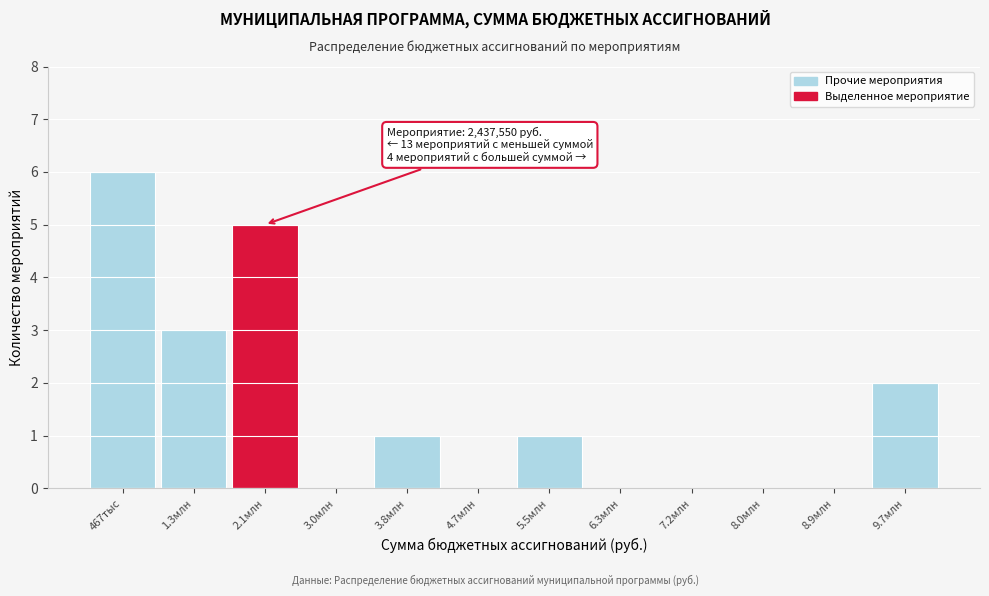

Reading left to right, what are all the values shown in this chart?

467тыс=6	1.3млн=3	2.1млн=5	3.0млн=0	3.8млн=1	4.7млн=0	5.5млн=1	6.3млн=0	7.2млн=0	8.0млн=0	8.9млн=0	9.7млн=2